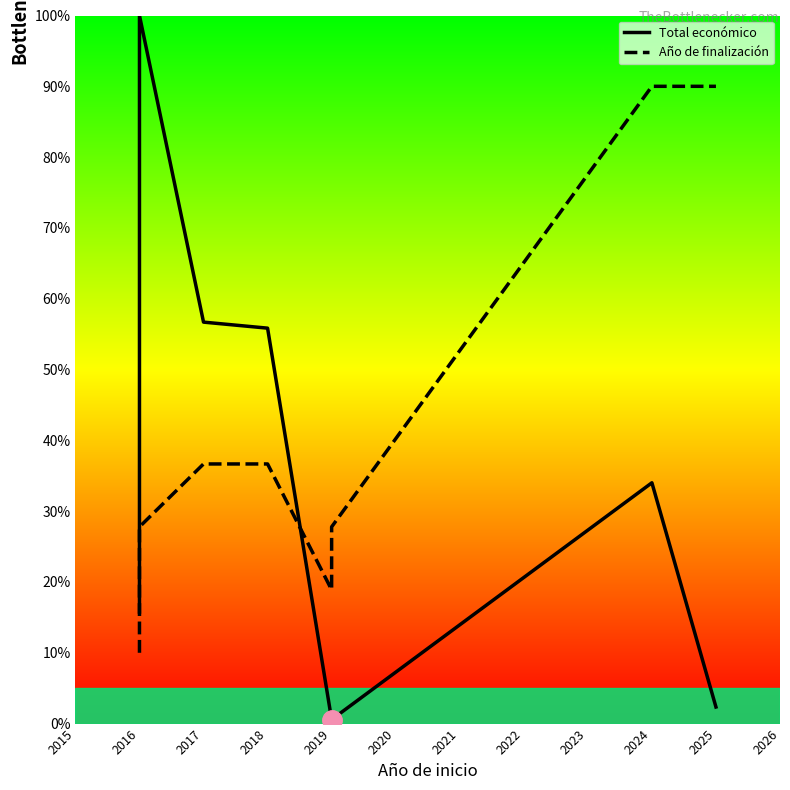

What is the maximum value for Año de finalización?

90.0